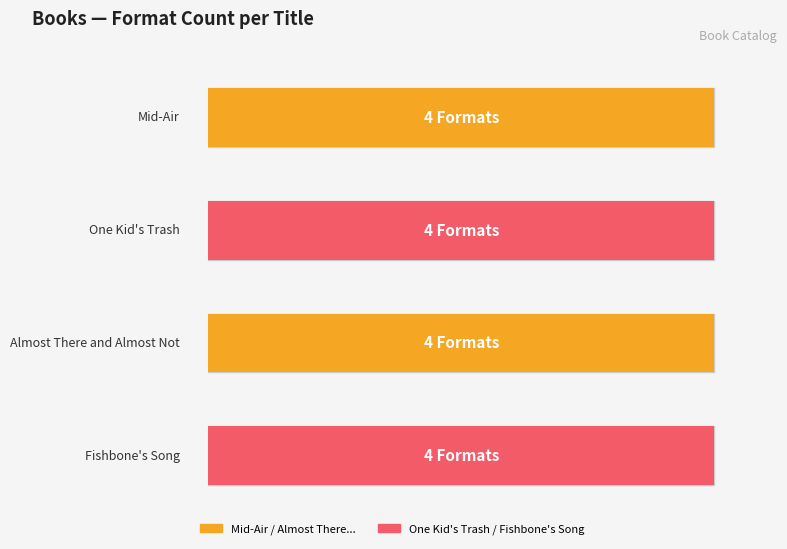

Does the chart contain any negative values?

No